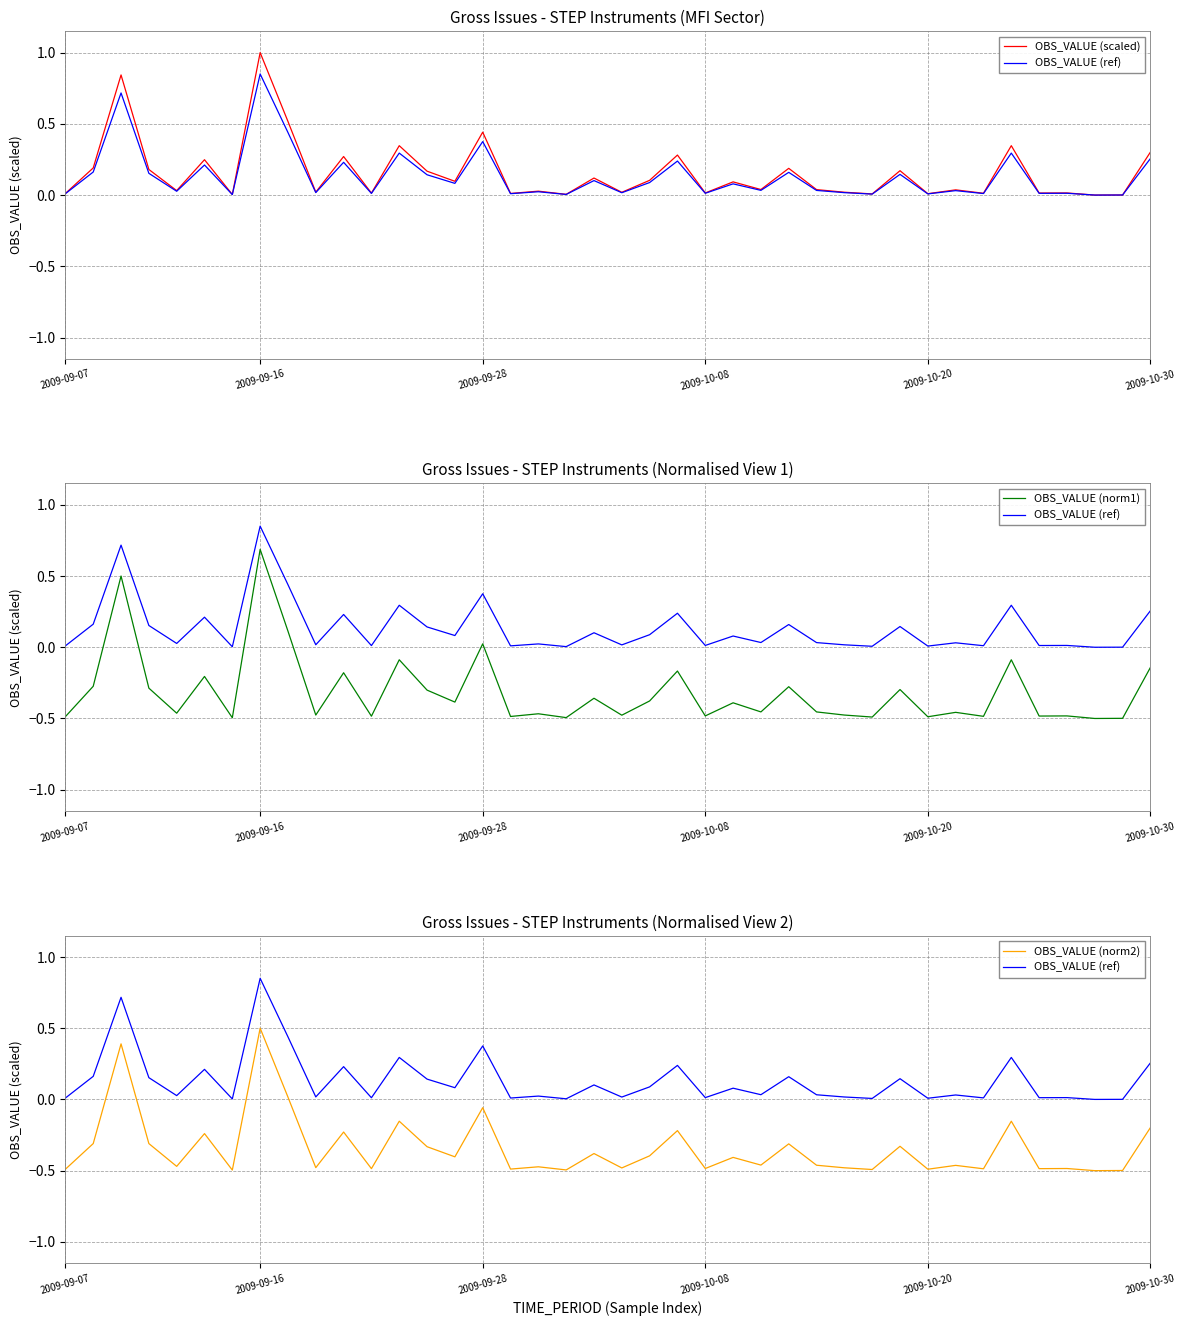

Reading left to right, transcribe all the data shown in this chart.

OBS_VALUE (scaled): 0.0	0.2	0.8	0.2	0.0	0.2	0.0	1.0	0.5	0.0	0.3	0.0	0.3	0.2	0.1	0.4	0.0	0.0	0.0	0.1	0.0	0.1	0.3	0.0	0.1	0.0	0.2	0.0	0.0	0.0	0.2	0.0	0.0	0.0	0.3	0.0	0.0	0.0	0.0	0.3
OBS_VALUE (ref): 0.0	0.2	0.7	0.2	0.0	0.2	0.0	0.8	0.4	0.0	0.2	0.0	0.3	0.1	0.1	0.4	0.0	0.0	0.0	0.1	0.0	0.1	0.2	0.0	0.1	0.0	0.2	0.0	0.0	0.0	0.1	0.0	0.0	0.0	0.3	0.0	0.0	0.0	0.0	0.3
OBS_VALUE (norm1): -0.5	-0.3	0.5	-0.3	-0.5	-0.2	-0.5	0.7	0.1	-0.5	-0.2	-0.5	-0.1	-0.3	-0.4	0.0	-0.5	-0.5	-0.5	-0.4	-0.5	-0.4	-0.2	-0.5	-0.4	-0.5	-0.3	-0.5	-0.5	-0.5	-0.3	-0.5	-0.5	-0.5	-0.1	-0.5	-0.5	-0.5	-0.5	-0.1
OBS_VALUE (norm2): -0.5	-0.3	0.4	-0.3	-0.5	-0.2	-0.5	0.5	0.0	-0.5	-0.2	-0.5	-0.2	-0.3	-0.4	-0.1	-0.5	-0.5	-0.5	-0.4	-0.5	-0.4	-0.2	-0.5	-0.4	-0.5	-0.3	-0.5	-0.5	-0.5	-0.3	-0.5	-0.5	-0.5	-0.2	-0.5	-0.5	-0.5	-0.5	-0.2